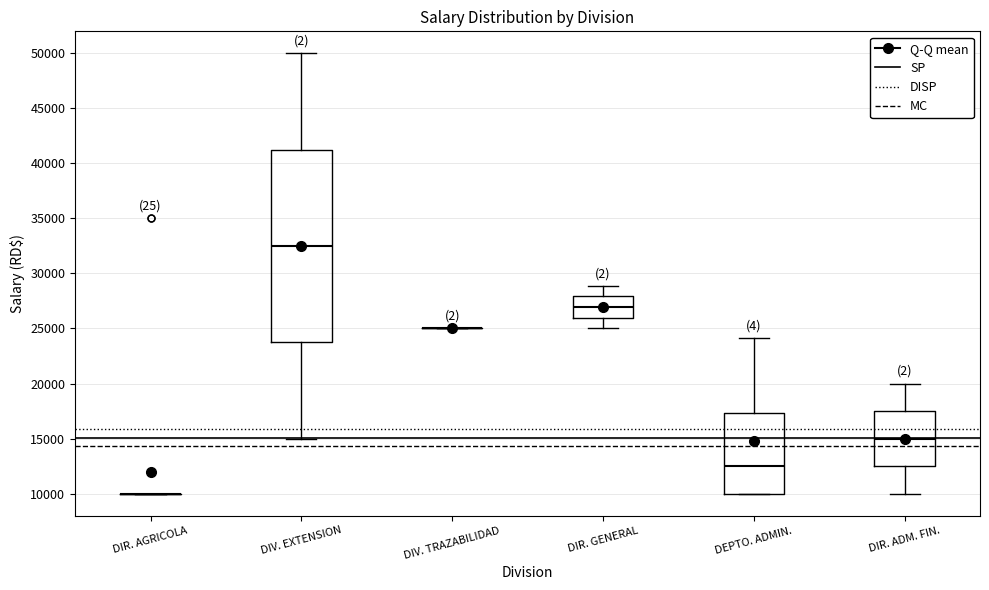

Reading left to right, read every box against the y-axis: the position of its median line, the range the box covers, and the ends of its whiskers. The values are not printed on the chart, so give them approximately, as read against the axis.

DIR. AGRICOLA: box collapsed to a line at 10000, whiskers 10000 to 10000
DIV. EXTENSION: median 32500, box 24000 to 41500, whiskers 15000 to 50000
DIV. TRAZABILIDAD: box collapsed to a line at 25000, whiskers 25000 to 25000
DIR. GENERAL: median 27000, box 26000 to 28000, whiskers 25000 to 29000
DEPTO. ADMIN.: median 12500, box 10000 to 17500, whiskers 10000 to 24000
DIR. ADM. FIN.: median 15000, box 12500 to 17500, whiskers 10000 to 20000